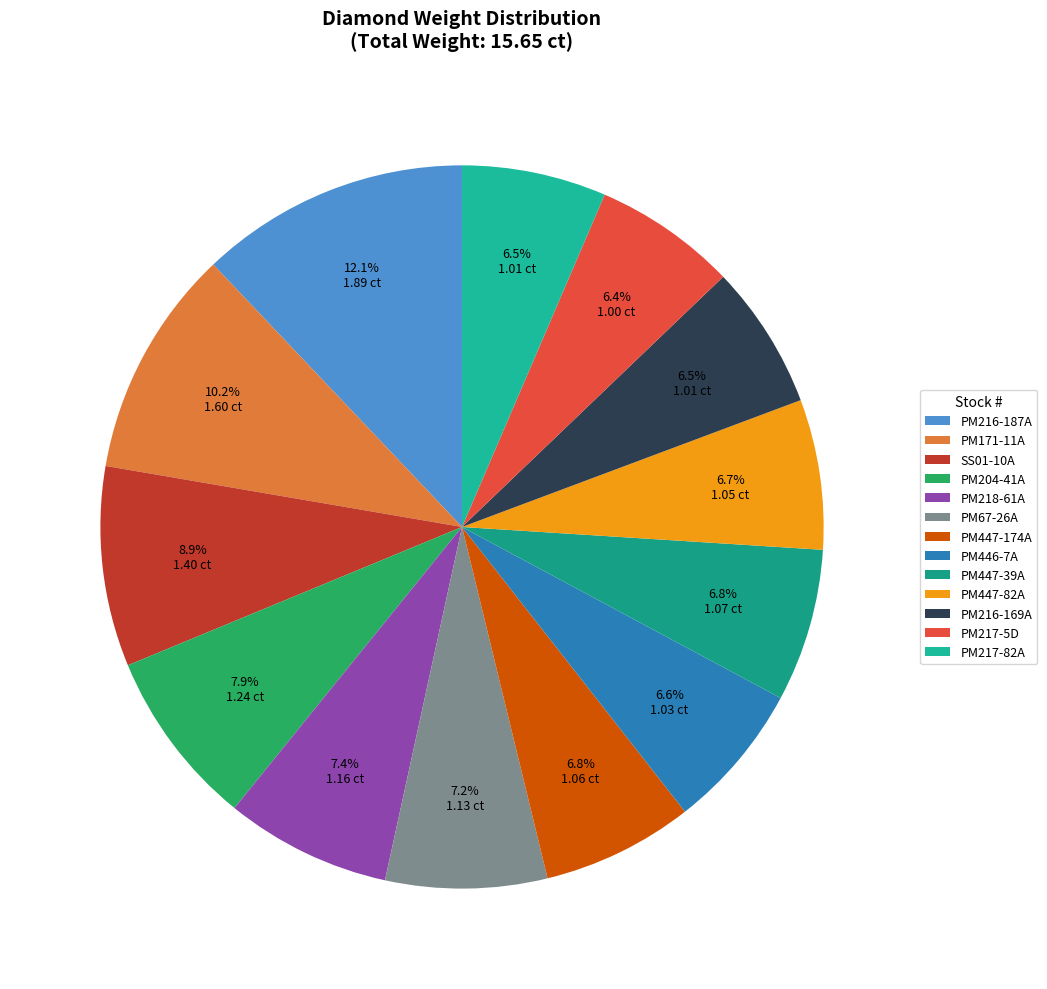

How many segments does this pie chart have?

13